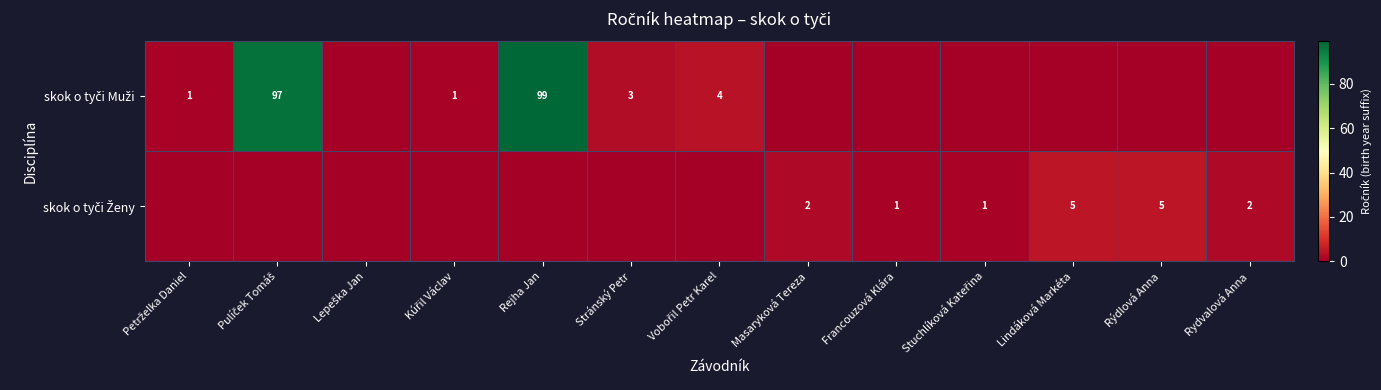

Count the skok o tyči Ženy values in the range 0 to 2.

11